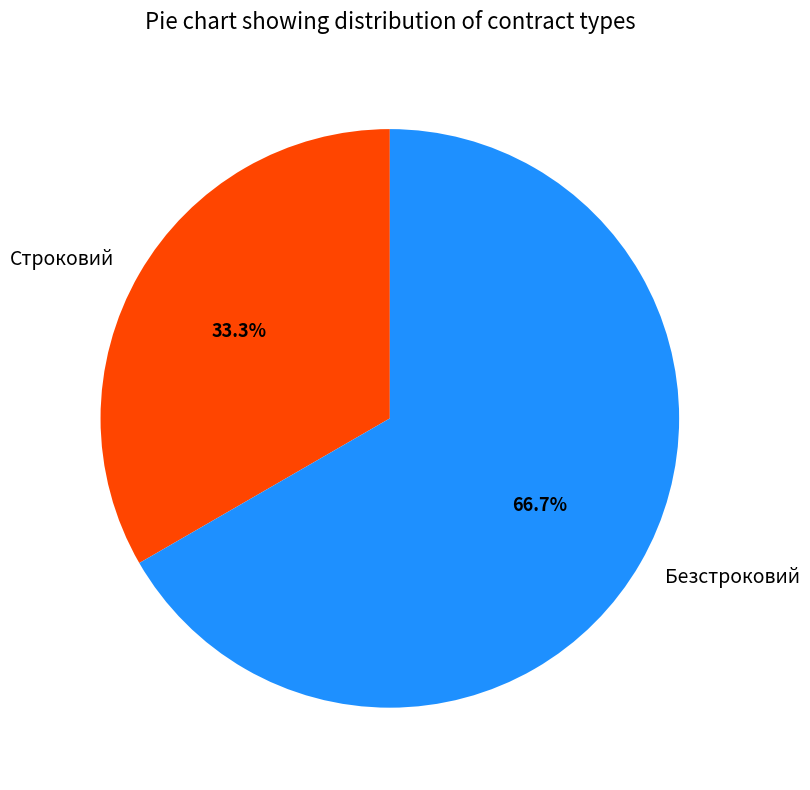

What percentage is the Безстроковий slice, to the nearest percent?

67%